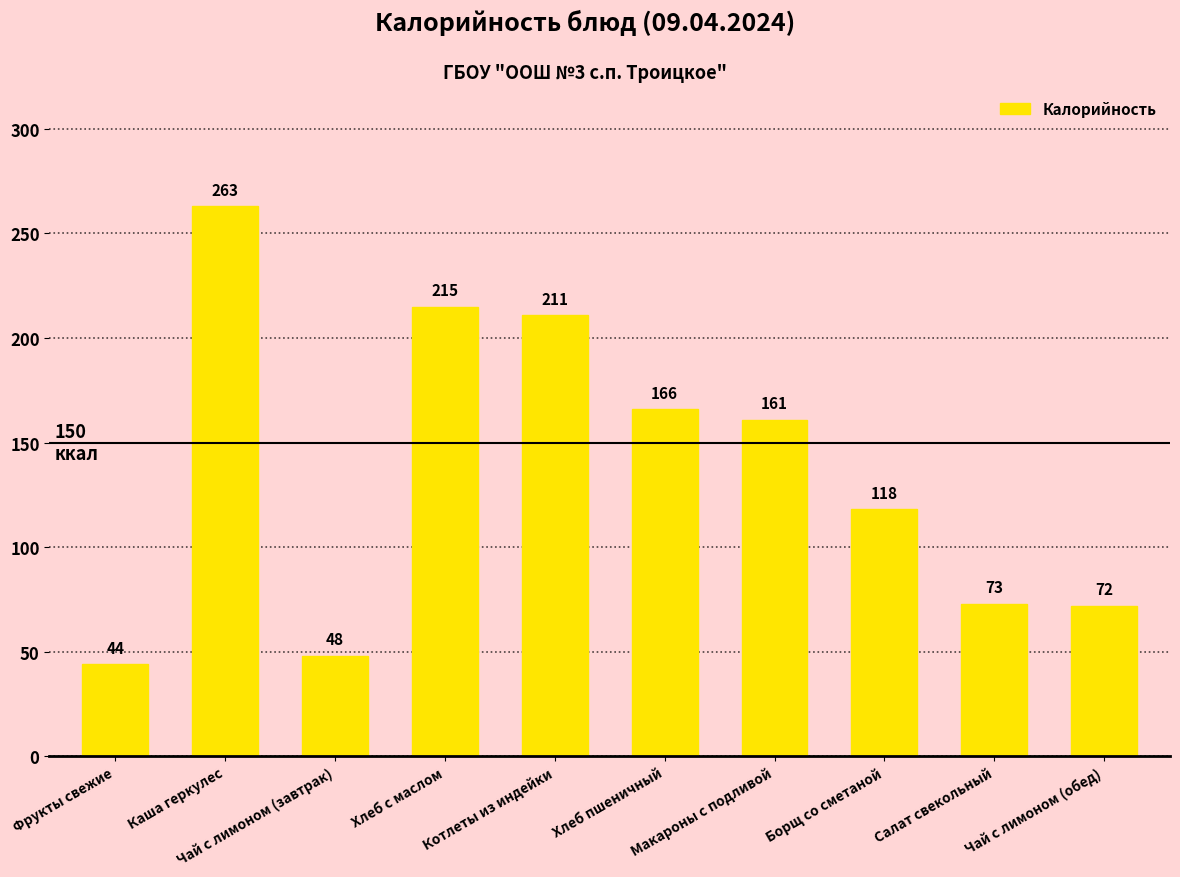

Reading right to left, extract all data points from this chart.

72	73	118	161	166	211	215	48	263	44